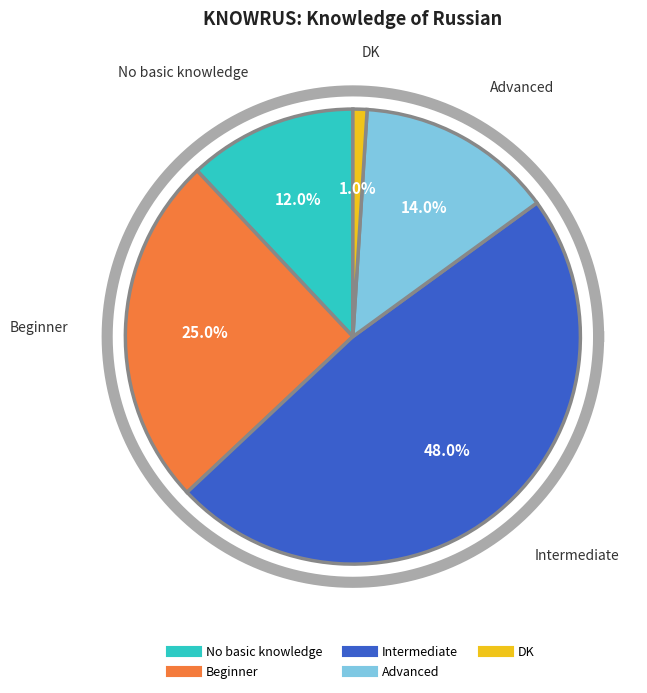

Does any single category account for the majority?

No